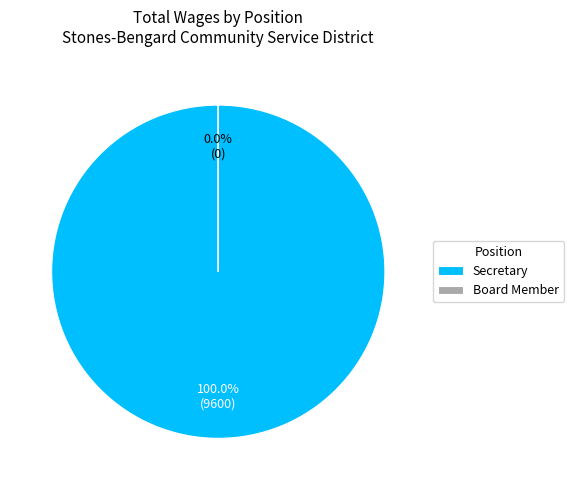

Rank the categories by value from lowest to highest.

Board Member, Secretary